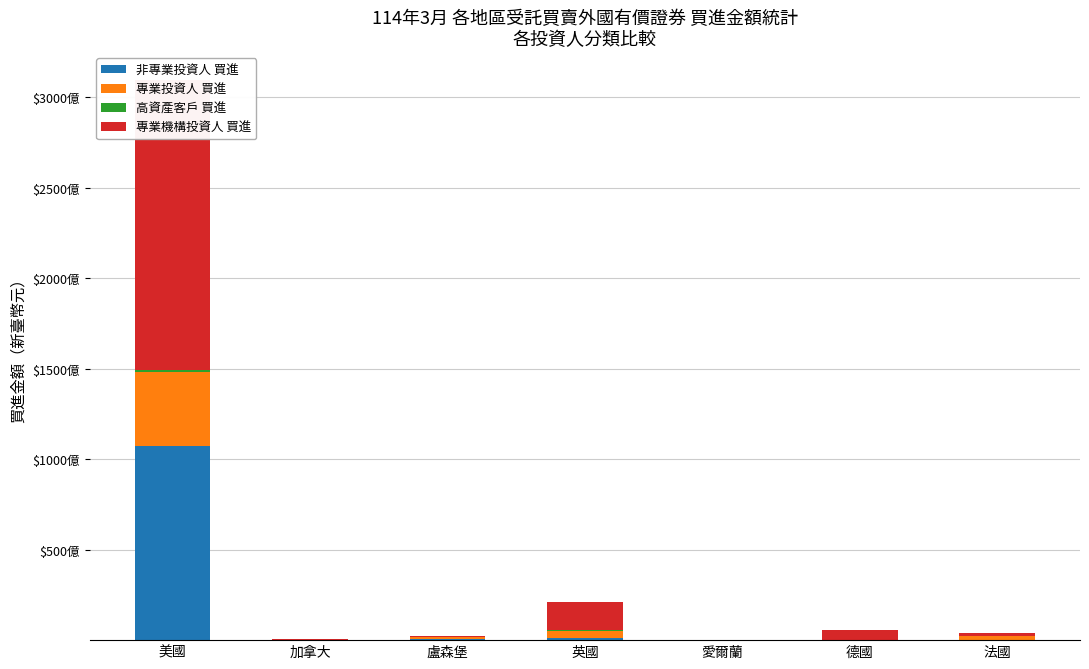

How many categories are shown in the chart?

7